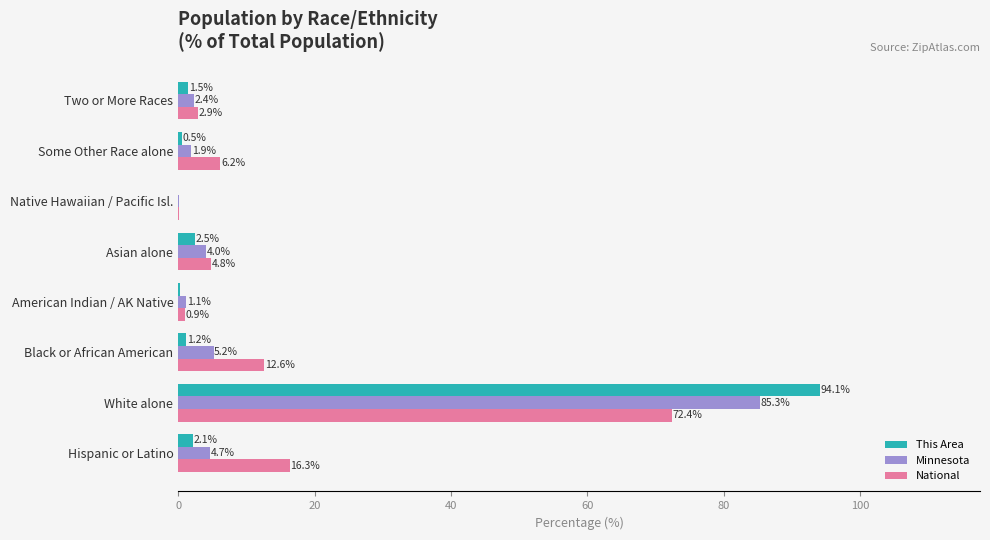

At which category is the sum across all series the highest?

White alone